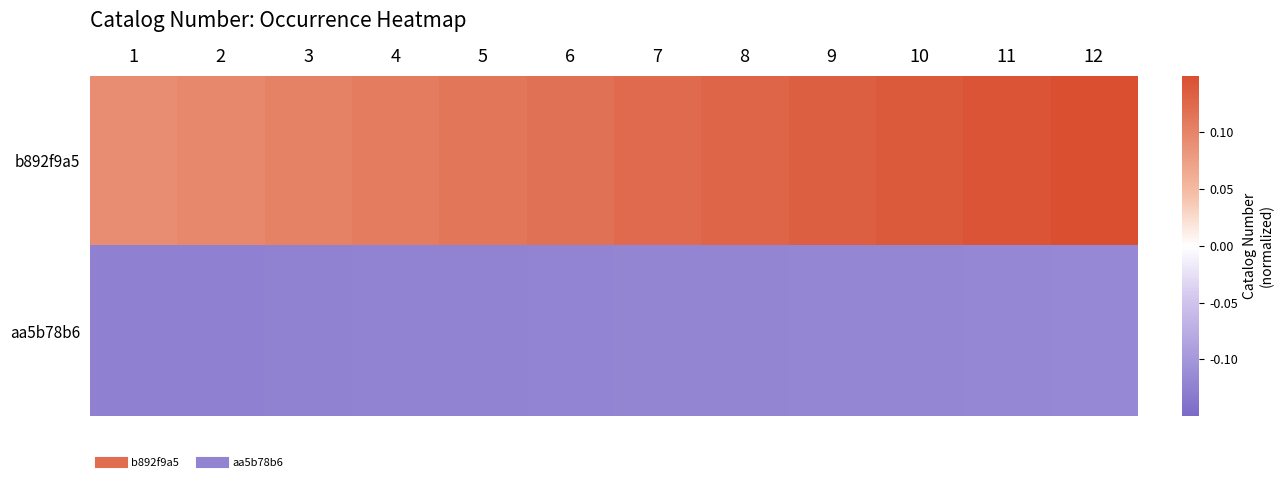

At which category does the chart reach its peak across all series?

12